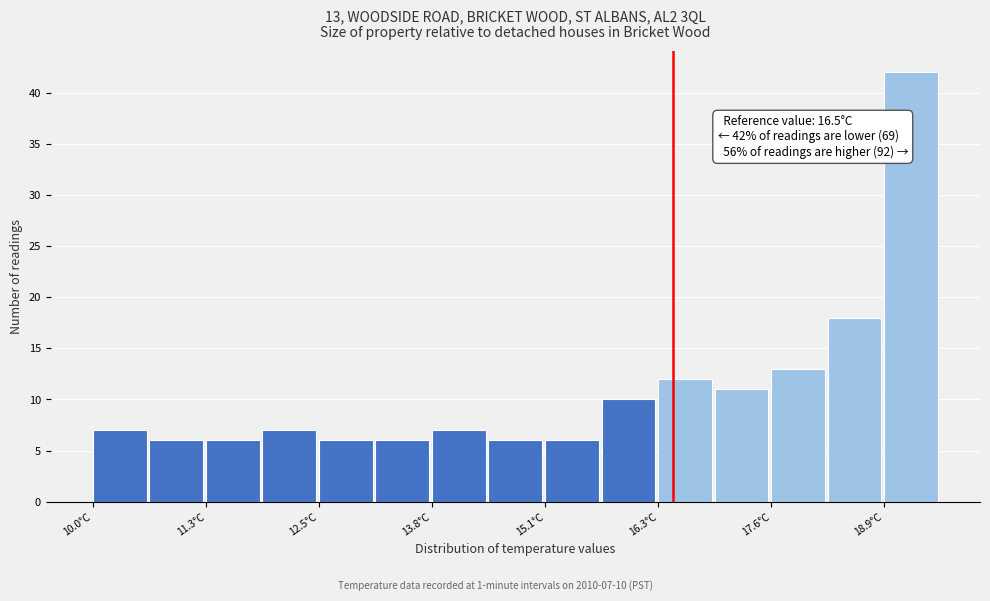

Around what value on the x-axis is the tallest bar? Give the approximate position of its centre, as read against the axis.

19.2